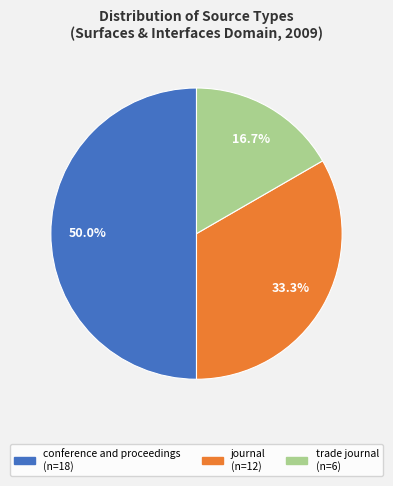

What is the smallest slice in the pie chart?

trade journal